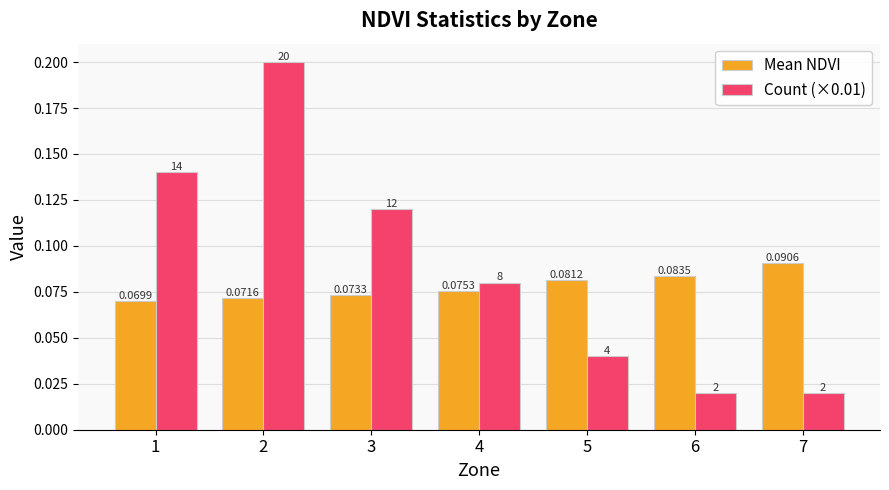

At which category is the sum across all series the highest?

2